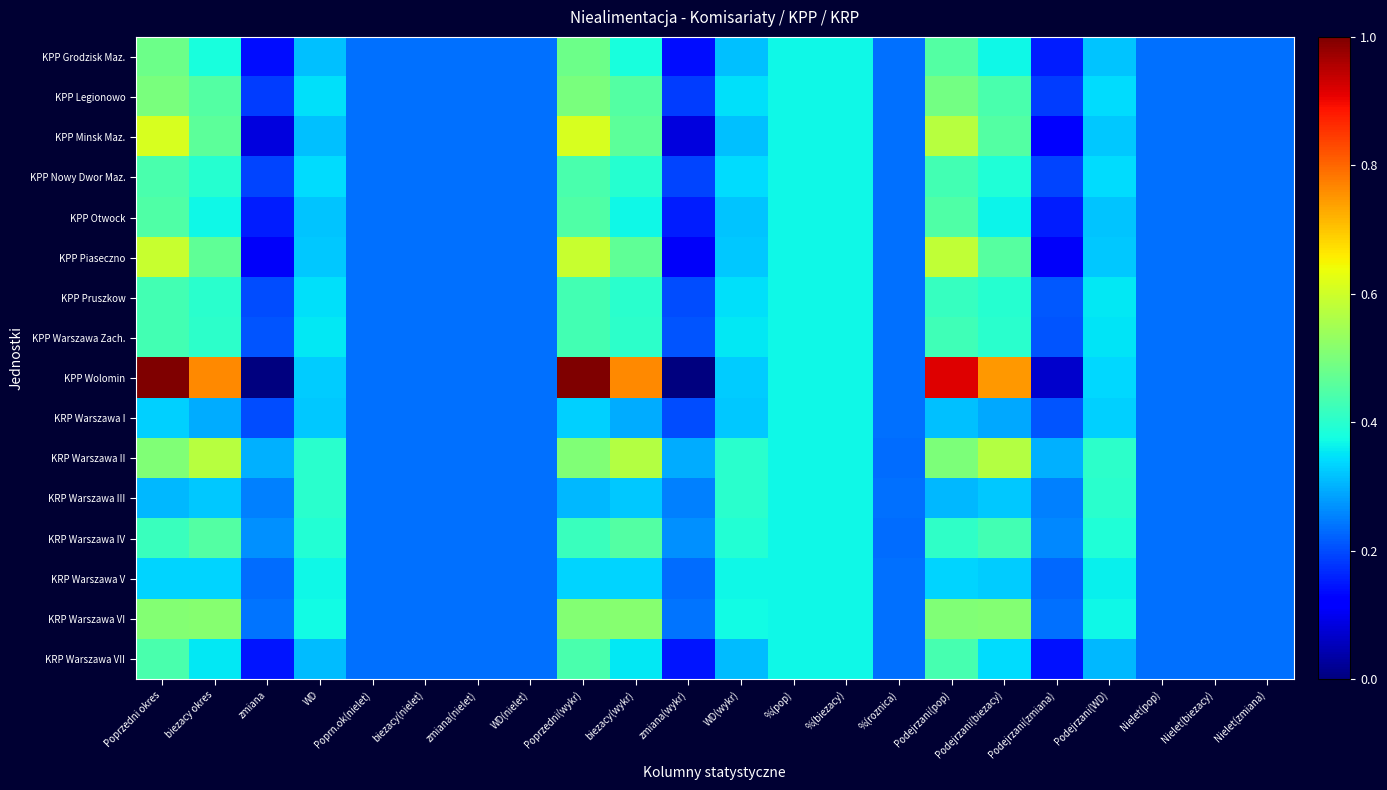

Reading right to left, list all the values displayed in this chart.

KPP Grodzisk Maz.: Nielet(zmiana)=0.2	Nielet(biezacy)=0.2	Nielet(pop)=0.2	Podejrzani(WD)=0.3	Podejrzani(zmiana)=0.2	Podejrzani(biezacy)=0.4	Podejrzani(pop)=0.4	%(roznica)=0.2	%(biezacy)=0.4	%(pop)=0.4	WD(wykr)=0.3	zmiana(wykr)=0.1	biezacy(wykr)=0.4	Poprzedni(wykr)=0.5	WD(nielet)=0.2	zmiana(nielet)=0.2	biezacy(nielet)=0.2	Poprn.ok(nielet)=0.2	WD=0.3	zmiana=0.1	biezacy okres=0.4	Poprzedni okres=0.5
KPP Legionowo: Nielet(zmiana)=0.2	Nielet(biezacy)=0.2	Nielet(pop)=0.2	Podejrzani(WD)=0.3	Podejrzani(zmiana)=0.2	Podejrzani(biezacy)=0.4	Podejrzani(pop)=0.5	%(roznica)=0.2	%(biezacy)=0.4	%(pop)=0.4	WD(wykr)=0.3	zmiana(wykr)=0.2	biezacy(wykr)=0.4	Poprzedni(wykr)=0.5	WD(nielet)=0.2	zmiana(nielet)=0.2	biezacy(nielet)=0.2	Poprn.ok(nielet)=0.2	WD=0.3	zmiana=0.2	biezacy okres=0.4	Poprzedni okres=0.5
KPP Minsk Maz.: Nielet(zmiana)=0.2	Nielet(biezacy)=0.2	Nielet(pop)=0.2	Podejrzani(WD)=0.3	Podejrzani(zmiana)=0.1	Podejrzani(biezacy)=0.5	Podejrzani(pop)=0.6	%(roznica)=0.2	%(biezacy)=0.4	%(pop)=0.4	WD(wykr)=0.3	zmiana(wykr)=0.1	biezacy(wykr)=0.5	Poprzedni(wykr)=0.6	WD(nielet)=0.2	zmiana(nielet)=0.2	biezacy(nielet)=0.2	Poprn.ok(nielet)=0.2	WD=0.3	zmiana=0.1	biezacy okres=0.5	Poprzedni okres=0.6
KPP Nowy Dwor Maz.: Nielet(zmiana)=0.2	Nielet(biezacy)=0.2	Nielet(pop)=0.2	Podejrzani(WD)=0.3	Podejrzani(zmiana)=0.2	Podejrzani(biezacy)=0.4	Podejrzani(pop)=0.4	%(roznica)=0.2	%(biezacy)=0.4	%(pop)=0.4	WD(wykr)=0.3	zmiana(wykr)=0.2	biezacy(wykr)=0.4	Poprzedni(wykr)=0.4	WD(nielet)=0.2	zmiana(nielet)=0.2	biezacy(nielet)=0.2	Poprn.ok(nielet)=0.2	WD=0.3	zmiana=0.2	biezacy okres=0.4	Poprzedni okres=0.4
KPP Otwock: Nielet(zmiana)=0.2	Nielet(biezacy)=0.2	Nielet(pop)=0.2	Podejrzani(WD)=0.3	Podejrzani(zmiana)=0.2	Podejrzani(biezacy)=0.4	Podejrzani(pop)=0.4	%(roznica)=0.2	%(biezacy)=0.4	%(pop)=0.4	WD(wykr)=0.3	zmiana(wykr)=0.2	biezacy(wykr)=0.4	Poprzedni(wykr)=0.4	WD(nielet)=0.2	zmiana(nielet)=0.2	biezacy(nielet)=0.2	Poprn.ok(nielet)=0.2	WD=0.3	zmiana=0.2	biezacy okres=0.4	Poprzedni okres=0.4
KPP Piaseczno: Nielet(zmiana)=0.2	Nielet(biezacy)=0.2	Nielet(pop)=0.2	Podejrzani(WD)=0.3	Podejrzani(zmiana)=0.1	Podejrzani(biezacy)=0.5	Podejrzani(pop)=0.6	%(roznica)=0.2	%(biezacy)=0.4	%(pop)=0.4	WD(wykr)=0.3	zmiana(wykr)=0.1	biezacy(wykr)=0.5	Poprzedni(wykr)=0.6	WD(nielet)=0.2	zmiana(nielet)=0.2	biezacy(nielet)=0.2	Poprn.ok(nielet)=0.2	WD=0.3	zmiana=0.1	biezacy okres=0.5	Poprzedni okres=0.6
KPP Pruszkow: Nielet(zmiana)=0.2	Nielet(biezacy)=0.2	Nielet(pop)=0.2	Podejrzani(WD)=0.4	Podejrzani(zmiana)=0.2	Podejrzani(biezacy)=0.4	Podejrzani(pop)=0.4	%(roznica)=0.2	%(biezacy)=0.4	%(pop)=0.4	WD(wykr)=0.3	zmiana(wykr)=0.2	biezacy(wykr)=0.4	Poprzedni(wykr)=0.4	WD(nielet)=0.2	zmiana(nielet)=0.2	biezacy(nielet)=0.2	Poprn.ok(nielet)=0.2	WD=0.3	zmiana=0.2	biezacy okres=0.4	Poprzedni okres=0.4
KPP Warszawa Zach.: Nielet(zmiana)=0.2	Nielet(biezacy)=0.2	Nielet(pop)=0.2	Podejrzani(WD)=0.4	Podejrzani(zmiana)=0.2	Podejrzani(biezacy)=0.4	Podejrzani(pop)=0.4	%(roznica)=0.2	%(biezacy)=0.4	%(pop)=0.4	WD(wykr)=0.4	zmiana(wykr)=0.2	biezacy(wykr)=0.4	Poprzedni(wykr)=0.4	WD(nielet)=0.2	zmiana(nielet)=0.2	biezacy(nielet)=0.2	Poprn.ok(nielet)=0.2	WD=0.4	zmiana=0.2	biezacy okres=0.4	Poprzedni okres=0.4
KPP Wolomin: Nielet(zmiana)=0.2	Nielet(biezacy)=0.2	Nielet(pop)=0.2	Podejrzani(WD)=0.3	Podejrzani(zmiana)=0.1	Podejrzani(biezacy)=0.7	Podejrzani(pop)=0.9	%(roznica)=0.2	%(biezacy)=0.4	%(pop)=0.4	WD(wykr)=0.3	zmiana(wykr)=0.0	biezacy(wykr)=0.8	Poprzedni(wykr)=1.0	WD(nielet)=0.2	zmiana(nielet)=0.2	biezacy(nielet)=0.2	Poprn.ok(nielet)=0.2	WD=0.3	zmiana=0.0	biezacy okres=0.8	Poprzedni okres=1.0
KRP Warszawa I: Nielet(zmiana)=0.2	Nielet(biezacy)=0.2	Nielet(pop)=0.2	Podejrzani(WD)=0.3	Podejrzani(zmiana)=0.2	Podejrzani(biezacy)=0.3	Podejrzani(pop)=0.3	%(roznica)=0.2	%(biezacy)=0.4	%(pop)=0.4	WD(wykr)=0.3	zmiana(wykr)=0.2	biezacy(wykr)=0.3	Poprzedni(wykr)=0.3	WD(nielet)=0.2	zmiana(nielet)=0.2	biezacy(nielet)=0.2	Poprn.ok(nielet)=0.2	WD=0.3	zmiana=0.2	biezacy okres=0.3	Poprzedni okres=0.3
KRP Warszawa II: Nielet(zmiana)=0.2	Nielet(biezacy)=0.2	Nielet(pop)=0.2	Podejrzani(WD)=0.4	Podejrzani(zmiana)=0.3	Podejrzani(biezacy)=0.6	Podejrzani(pop)=0.5	%(roznica)=0.2	%(biezacy)=0.4	%(pop)=0.4	WD(wykr)=0.4	zmiana(wykr)=0.3	biezacy(wykr)=0.6	Poprzedni(wykr)=0.5	WD(nielet)=0.2	zmiana(nielet)=0.2	biezacy(nielet)=0.2	Poprn.ok(nielet)=0.2	WD=0.4	zmiana=0.3	biezacy okres=0.6	Poprzedni okres=0.5
KRP Warszawa III: Nielet(zmiana)=0.2	Nielet(biezacy)=0.2	Nielet(pop)=0.2	Podejrzani(WD)=0.4	Podejrzani(zmiana)=0.3	Podejrzani(biezacy)=0.3	Podejrzani(pop)=0.3	%(roznica)=0.2	%(biezacy)=0.4	%(pop)=0.4	WD(wykr)=0.4	zmiana(wykr)=0.3	biezacy(wykr)=0.3	Poprzedni(wykr)=0.3	WD(nielet)=0.2	zmiana(nielet)=0.2	biezacy(nielet)=0.2	Poprn.ok(nielet)=0.2	WD=0.4	zmiana=0.3	biezacy okres=0.3	Poprzedni okres=0.3
KRP Warszawa IV: Nielet(zmiana)=0.2	Nielet(biezacy)=0.2	Nielet(pop)=0.2	Podejrzani(WD)=0.4	Podejrzani(zmiana)=0.3	Podejrzani(biezacy)=0.4	Podejrzani(pop)=0.4	%(roznica)=0.2	%(biezacy)=0.4	%(pop)=0.4	WD(wykr)=0.4	zmiana(wykr)=0.3	biezacy(wykr)=0.4	Poprzedni(wykr)=0.4	WD(nielet)=0.2	zmiana(nielet)=0.2	biezacy(nielet)=0.2	Poprn.ok(nielet)=0.2	WD=0.4	zmiana=0.3	biezacy okres=0.5	Poprzedni okres=0.4
KRP Warszawa V: Nielet(zmiana)=0.2	Nielet(biezacy)=0.2	Nielet(pop)=0.2	Podejrzani(WD)=0.4	Podejrzani(zmiana)=0.2	Podejrzani(biezacy)=0.3	Podejrzani(pop)=0.3	%(roznica)=0.2	%(biezacy)=0.4	%(pop)=0.4	WD(wykr)=0.4	zmiana(wykr)=0.2	biezacy(wykr)=0.3	Poprzedni(wykr)=0.3	WD(nielet)=0.2	zmiana(nielet)=0.2	biezacy(nielet)=0.2	Poprn.ok(nielet)=0.2	WD=0.4	zmiana=0.2	biezacy okres=0.3	Poprzedni okres=0.3
KRP Warszawa VI: Nielet(zmiana)=0.2	Nielet(biezacy)=0.2	Nielet(pop)=0.2	Podejrzani(WD)=0.4	Podejrzani(zmiana)=0.2	Podejrzani(biezacy)=0.5	Podejrzani(pop)=0.5	%(roznica)=0.2	%(biezacy)=0.4	%(pop)=0.4	WD(wykr)=0.4	zmiana(wykr)=0.2	biezacy(wykr)=0.5	Poprzedni(wykr)=0.5	WD(nielet)=0.2	zmiana(nielet)=0.2	biezacy(nielet)=0.2	Poprn.ok(nielet)=0.2	WD=0.4	zmiana=0.2	biezacy okres=0.5	Poprzedni okres=0.5
KRP Warszawa VII: Nielet(zmiana)=0.2	Nielet(biezacy)=0.2	Nielet(pop)=0.2	Podejrzani(WD)=0.3	Podejrzani(zmiana)=0.1	Podejrzani(biezacy)=0.3	Podejrzani(pop)=0.4	%(roznica)=0.2	%(biezacy)=0.4	%(pop)=0.4	WD(wykr)=0.3	zmiana(wykr)=0.1	biezacy(wykr)=0.4	Poprzedni(wykr)=0.4	WD(nielet)=0.2	zmiana(nielet)=0.2	biezacy(nielet)=0.2	Poprn.ok(nielet)=0.2	WD=0.3	zmiana=0.1	biezacy okres=0.4	Poprzedni okres=0.4